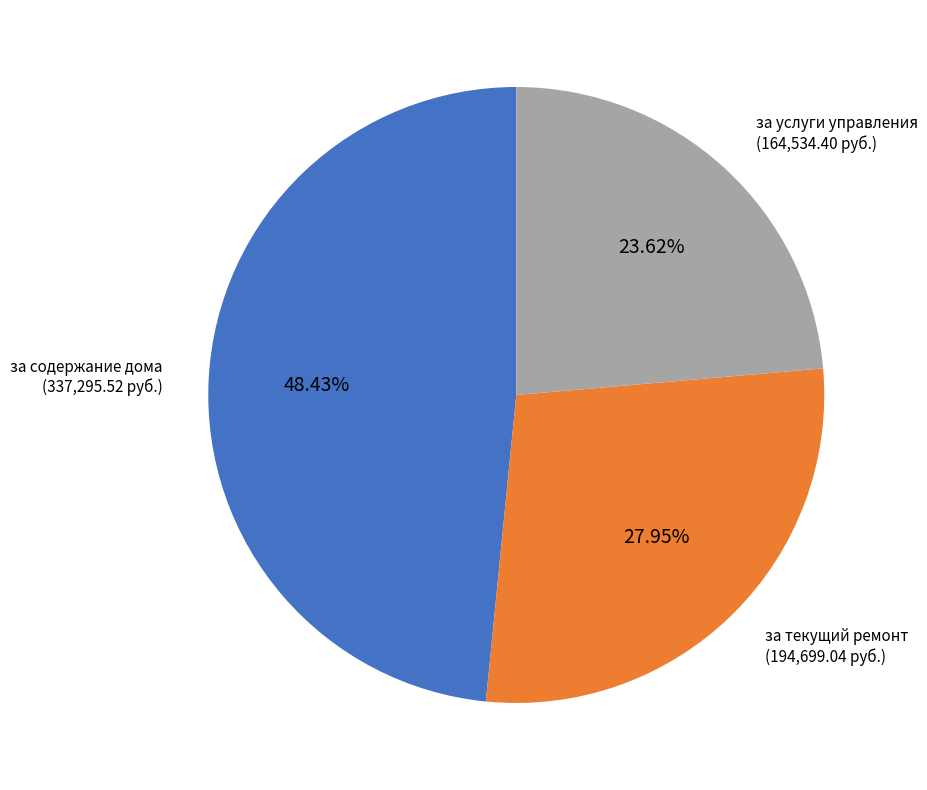

The за текущий ремонт slice represents 42% of the pie. True or false?

False